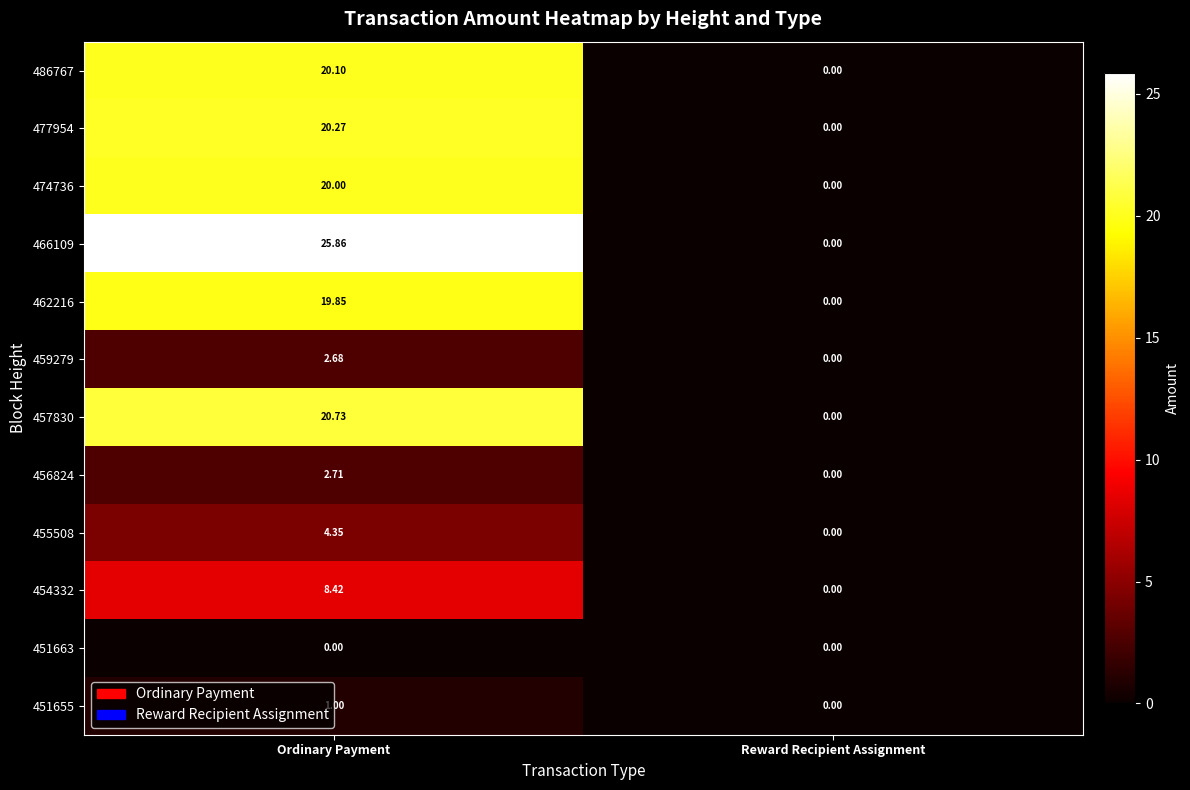

At which category does the chart reach its peak across all series?

Ordinary Payment